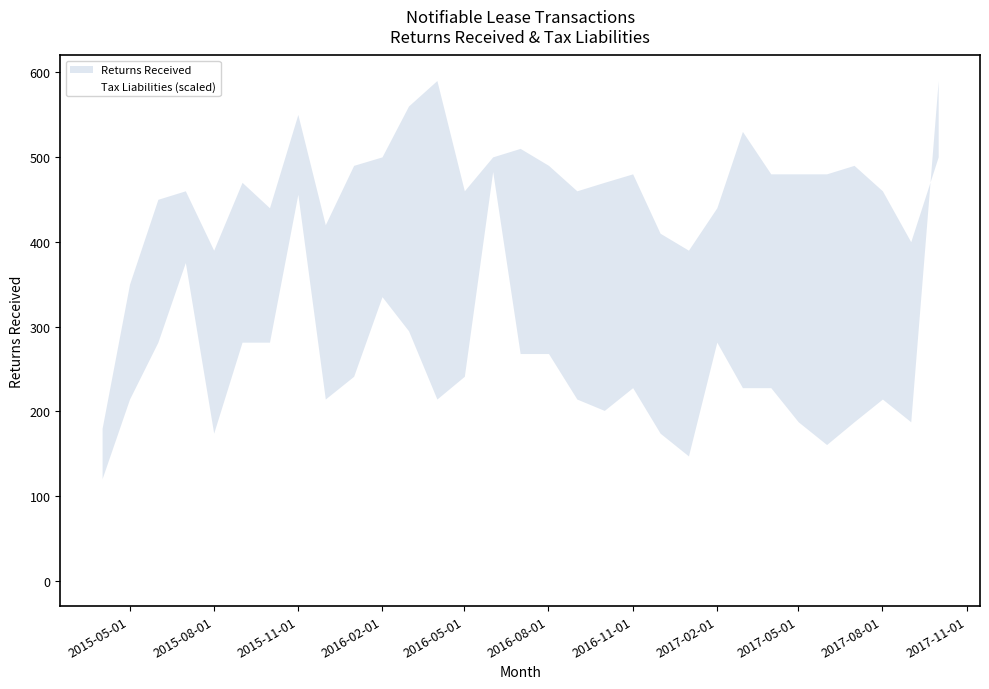

Where does the Returns Received series first go above 470?

2015-11-01